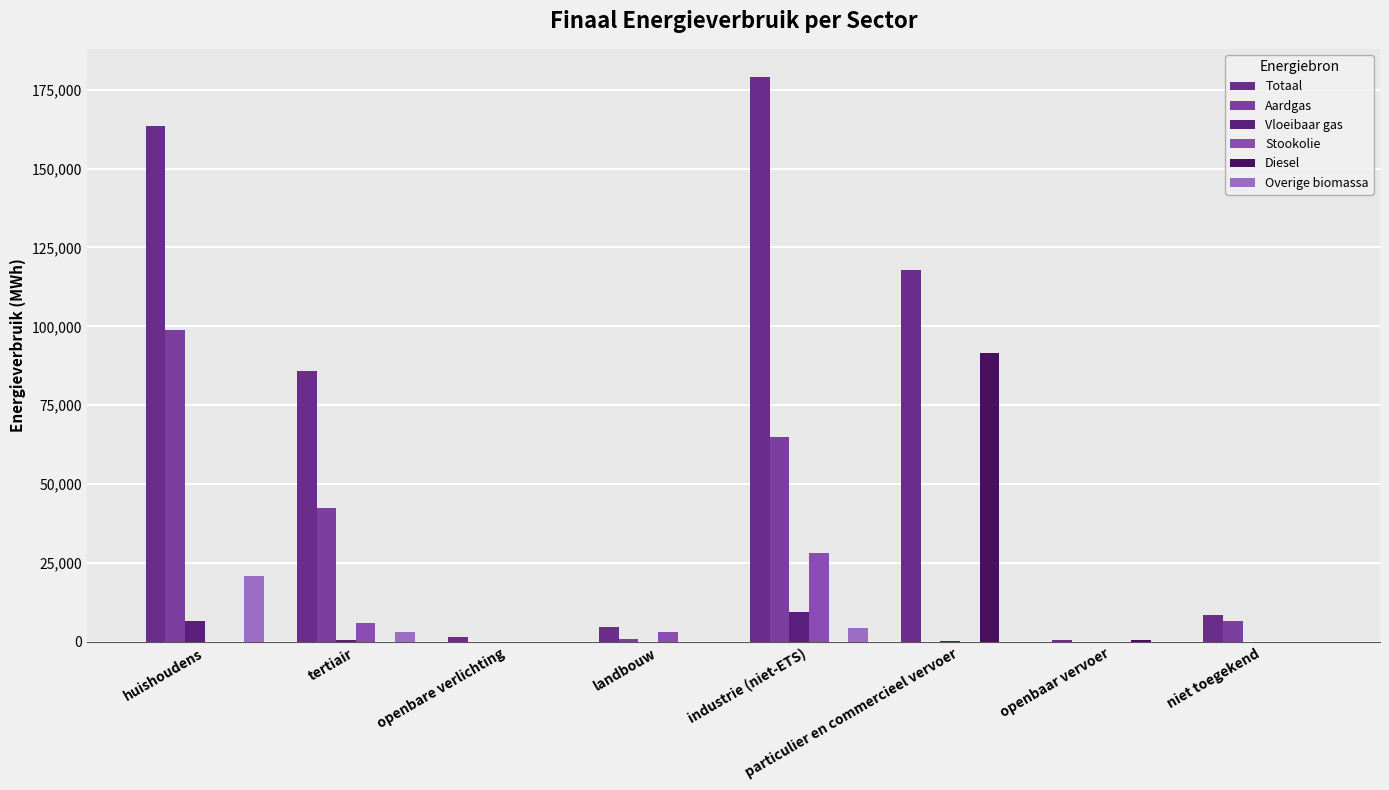

Is the value of Aardgas at landbouw greater than the value of Vloeibaar gas at openbaar vervoer?

Yes